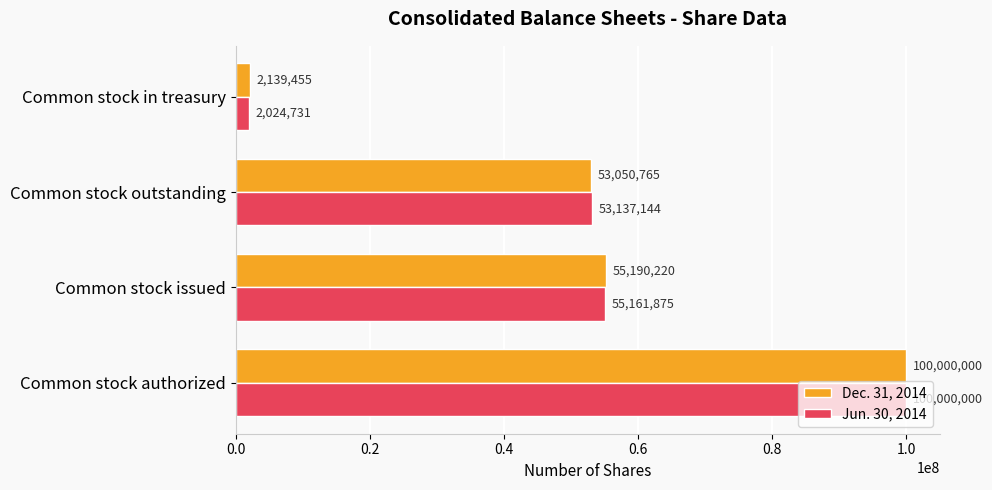

What is the lowest value of the Dec. 31, 2014 series?

2139455